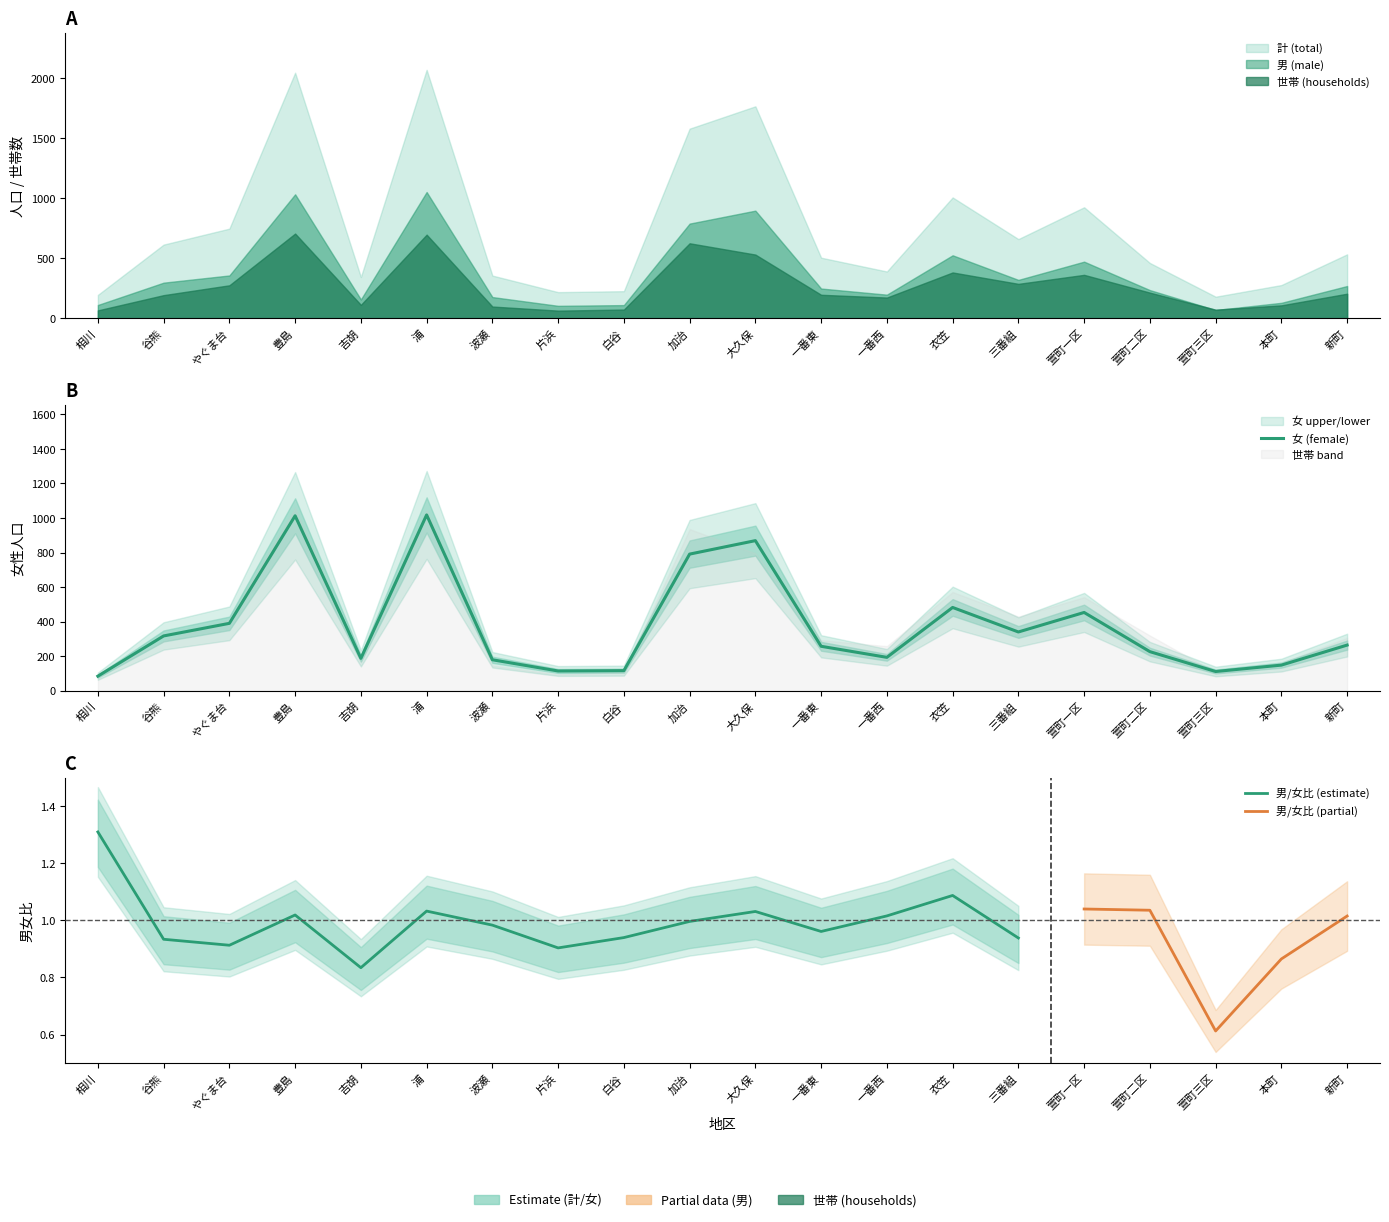

What is the average value of the 男 (male) series?

376